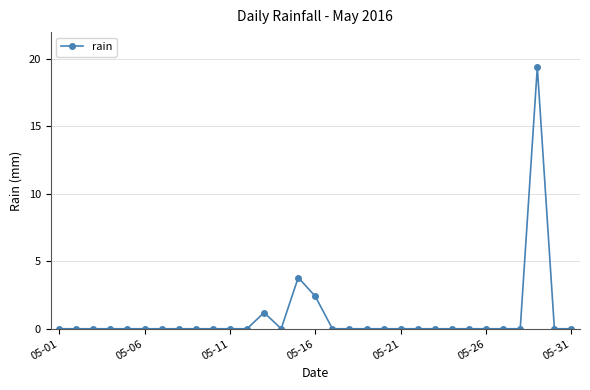

True or false: there are more than 1 points higher than both neighbors.

True